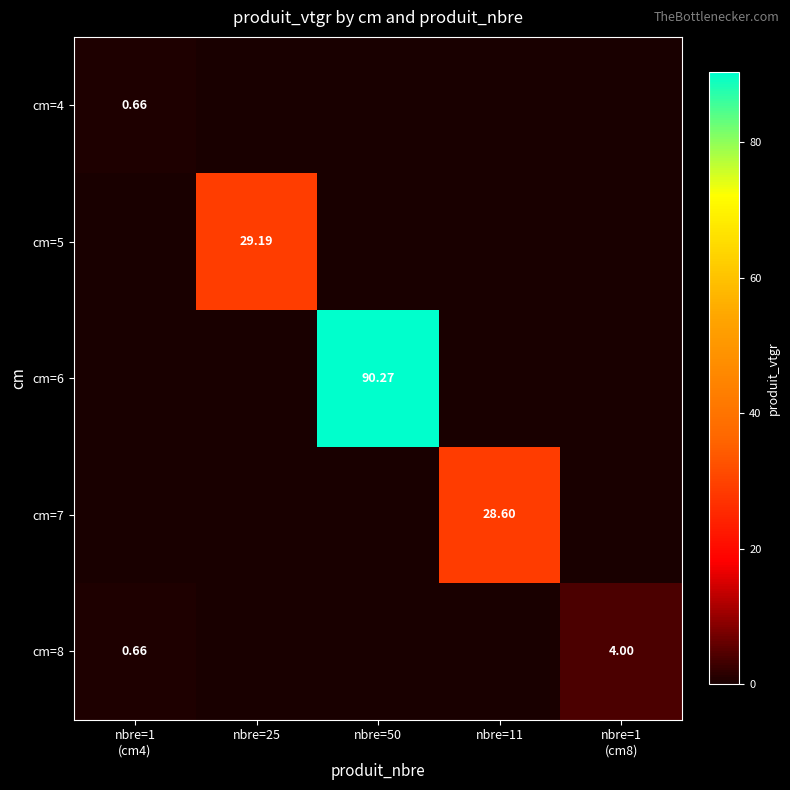

Which series has the largest range (max minus min)?

cm=6